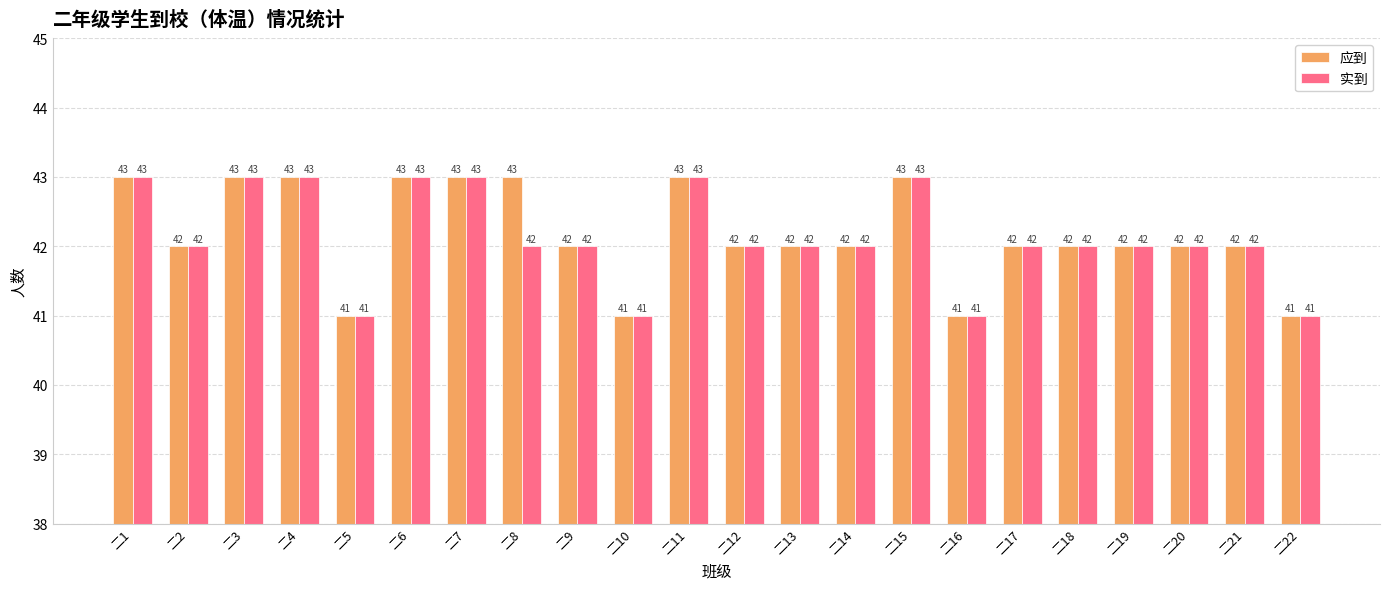

Reading right to left, extract all data points from this chart.

应到: 二22=41	二21=42	二20=42	二19=42	二18=42	二17=42	二16=41	二15=43	二14=42	二13=42	二12=42	二11=43	二10=41	二9=42	二8=43	二7=43	二6=43	二5=41	二4=43	二3=43	二2=42	二1=43
实到: 二22=41	二21=42	二20=42	二19=42	二18=42	二17=42	二16=41	二15=43	二14=42	二13=42	二12=42	二11=43	二10=41	二9=42	二8=42	二7=43	二6=43	二5=41	二4=43	二3=43	二2=42	二1=43